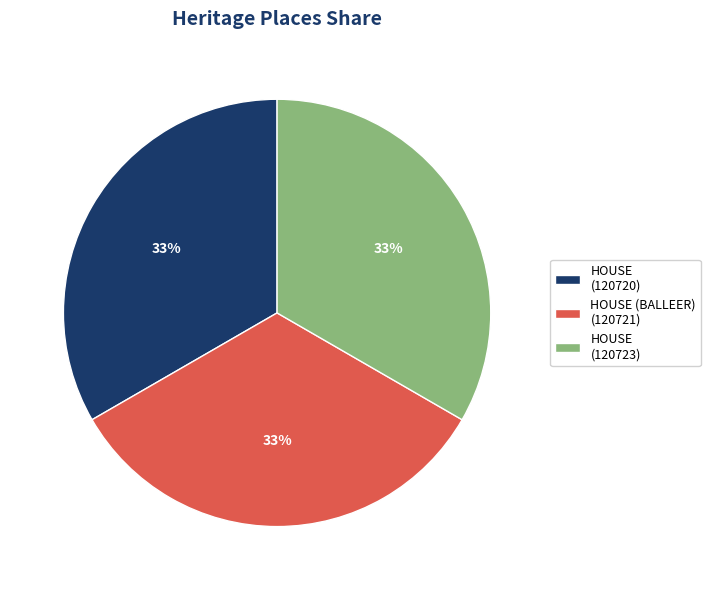

How many segments does this pie chart have?

3